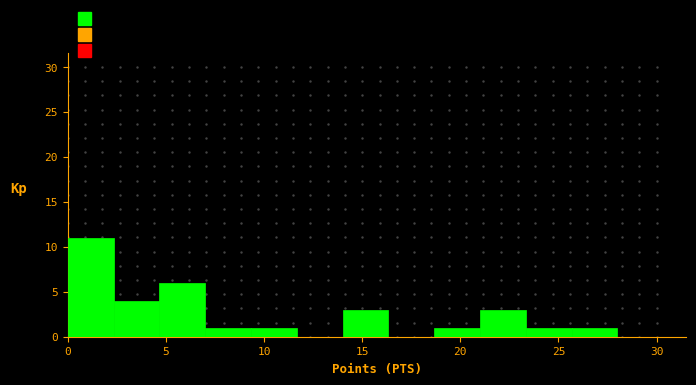

Reading left to right, transcribe this chart: for each bar, give the range it covers on the x-axis and its height. Neither the bar edges nor the heights are printed on the chart, so give them approximately, as read against the axes.

0.0 to 2.5: 11
2.5 to 4.5: 4
4.5 to 7.0: 6
7.0 to 9.5: 1
9.5 to 11.5: 1
11.5 to 14.0: 0
14.0 to 16.5: 3
16.5 to 18.5: 0
18.5 to 21.0: 1
21.0 to 23.5: 3
23.5 to 25.5: 1
25.5 to 28.0: 1